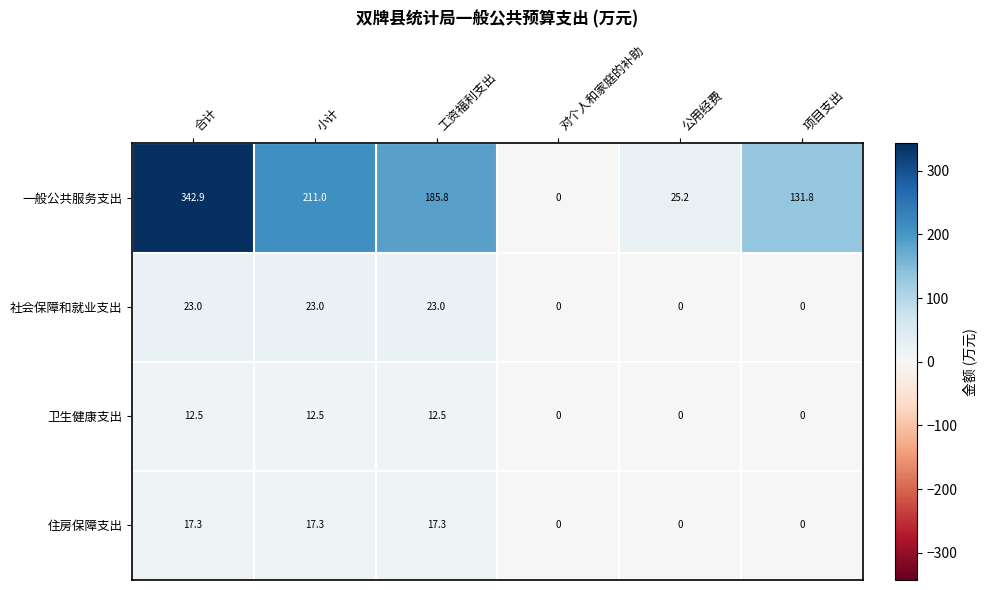

At how many categories does at least one series exceed 157?

3